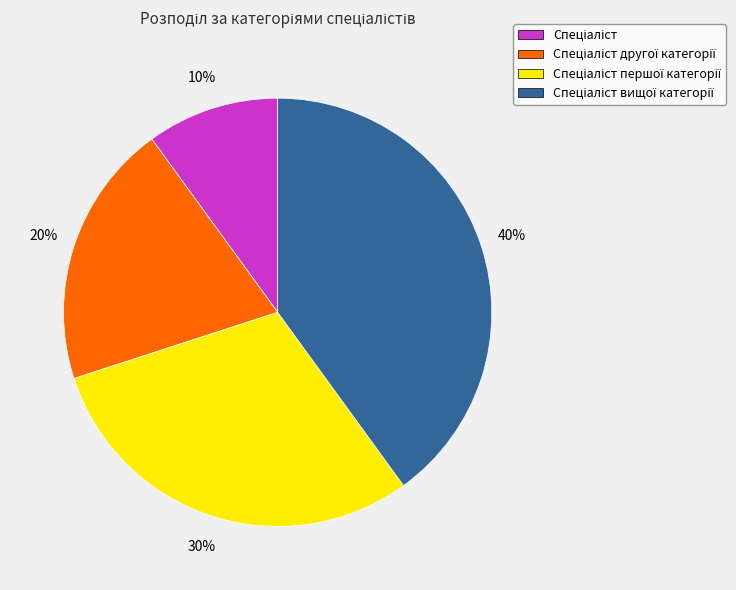

To the nearest percent, what is the average slice percentage?

25%